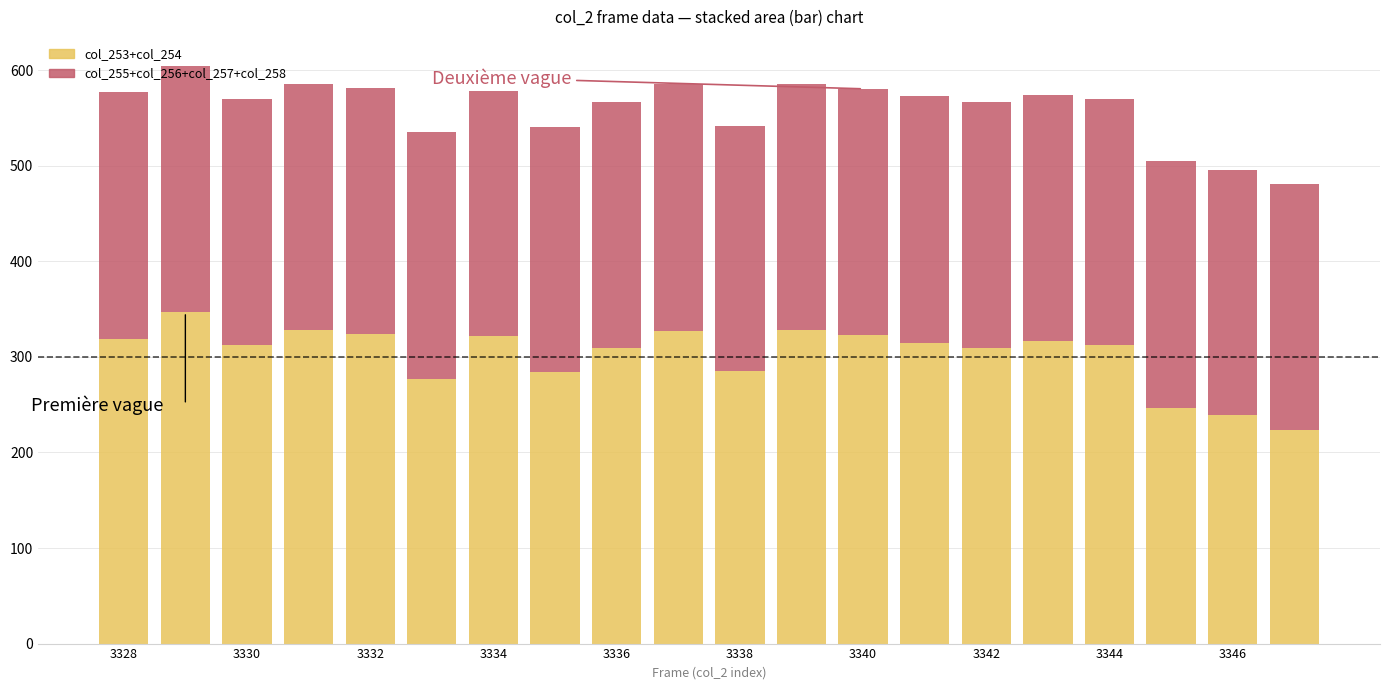

What is the difference between the second highest and minimum values in the col_253+col_254 series?

104.0